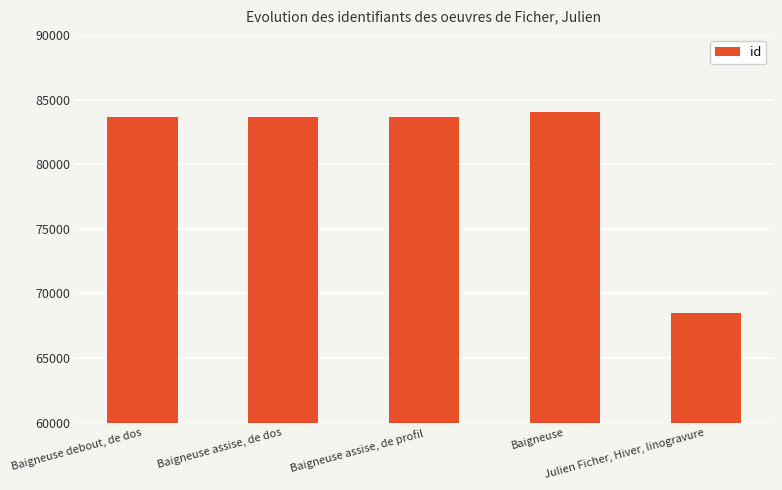

What is the value of the 2nd bar from the left?

83686